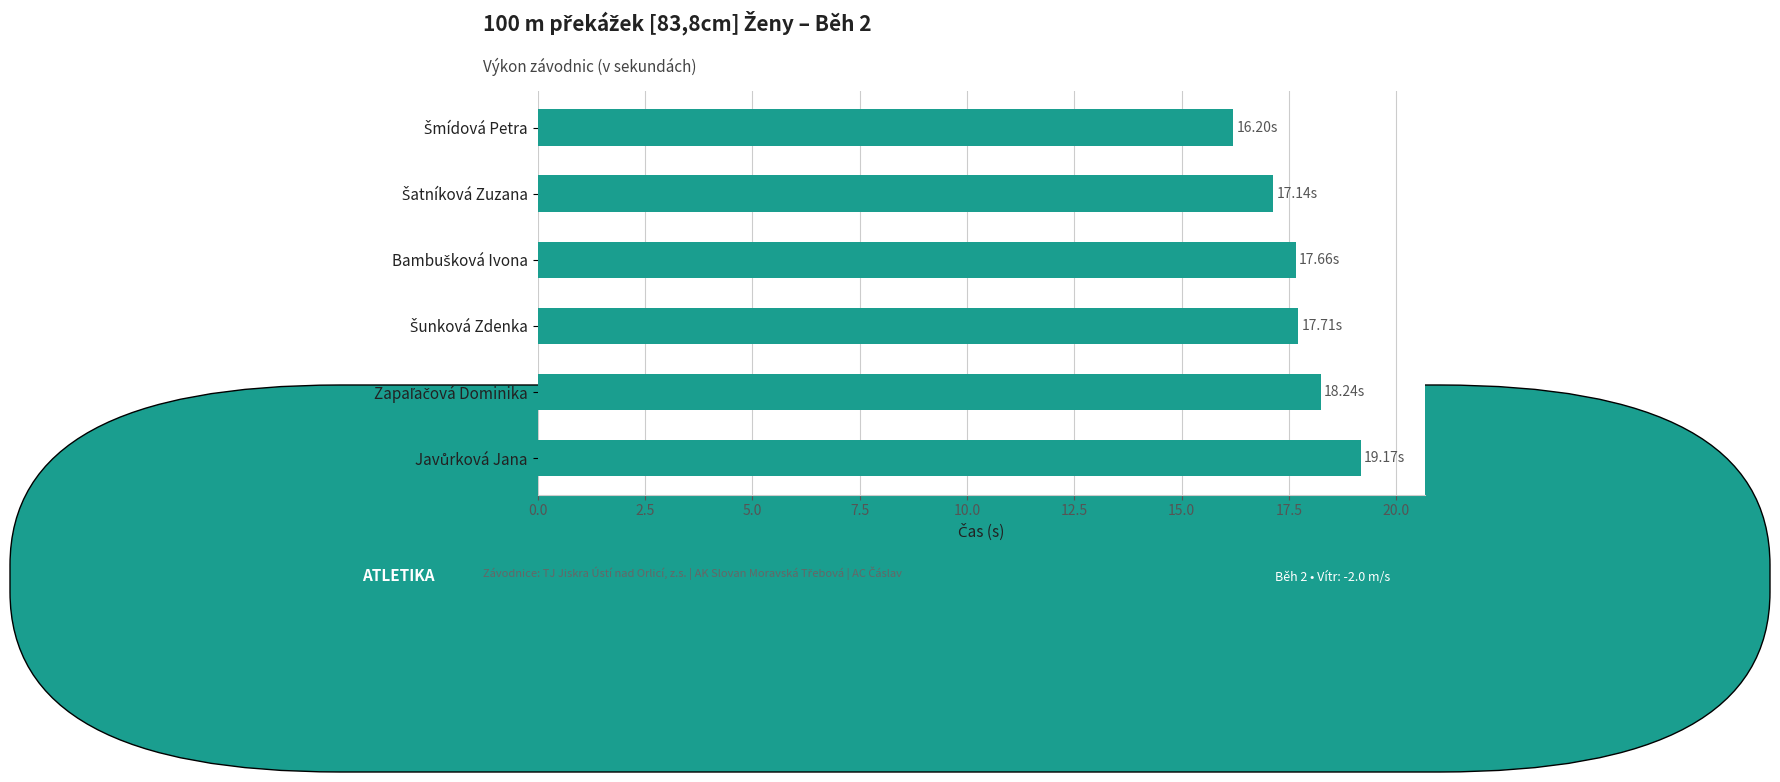

What is the difference between the maximum and minimum values?

3.0